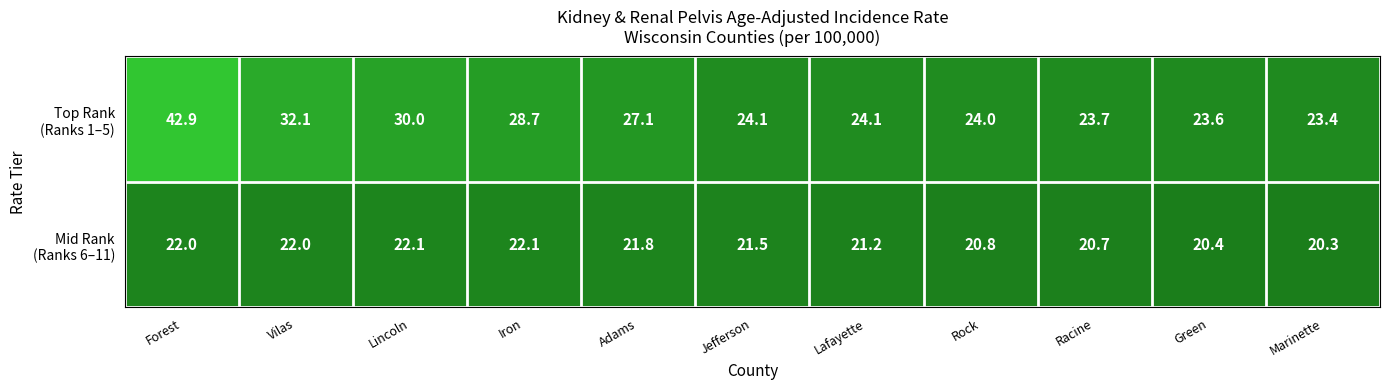

Which category has the highest value across all series?

Forest